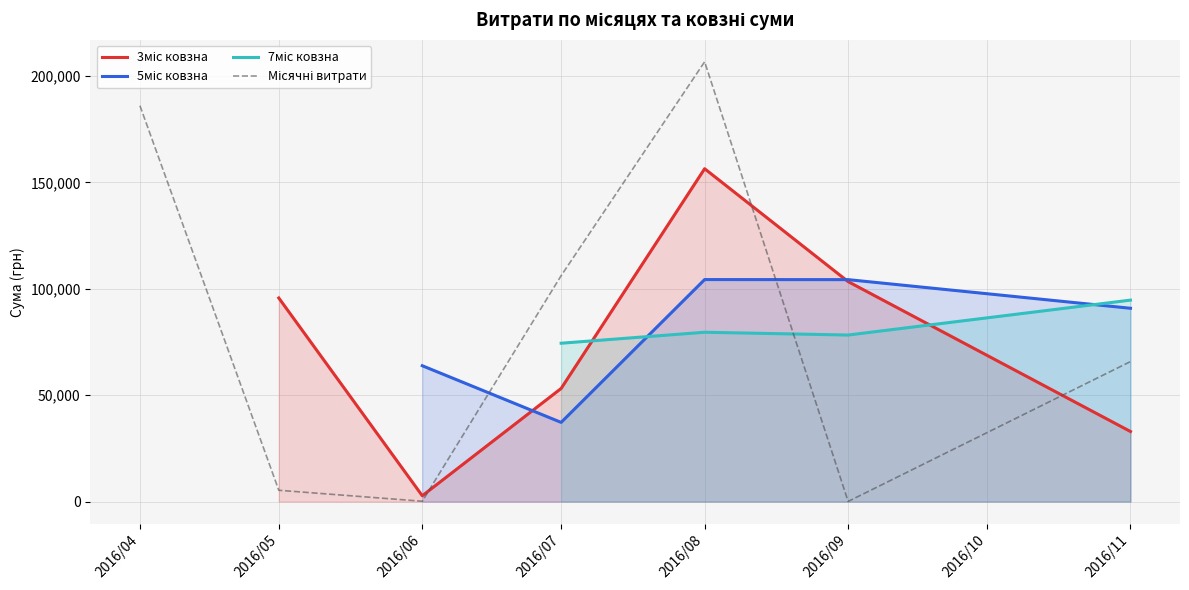

Between 2016/07 and 2016/09, which is larger?

2016/09